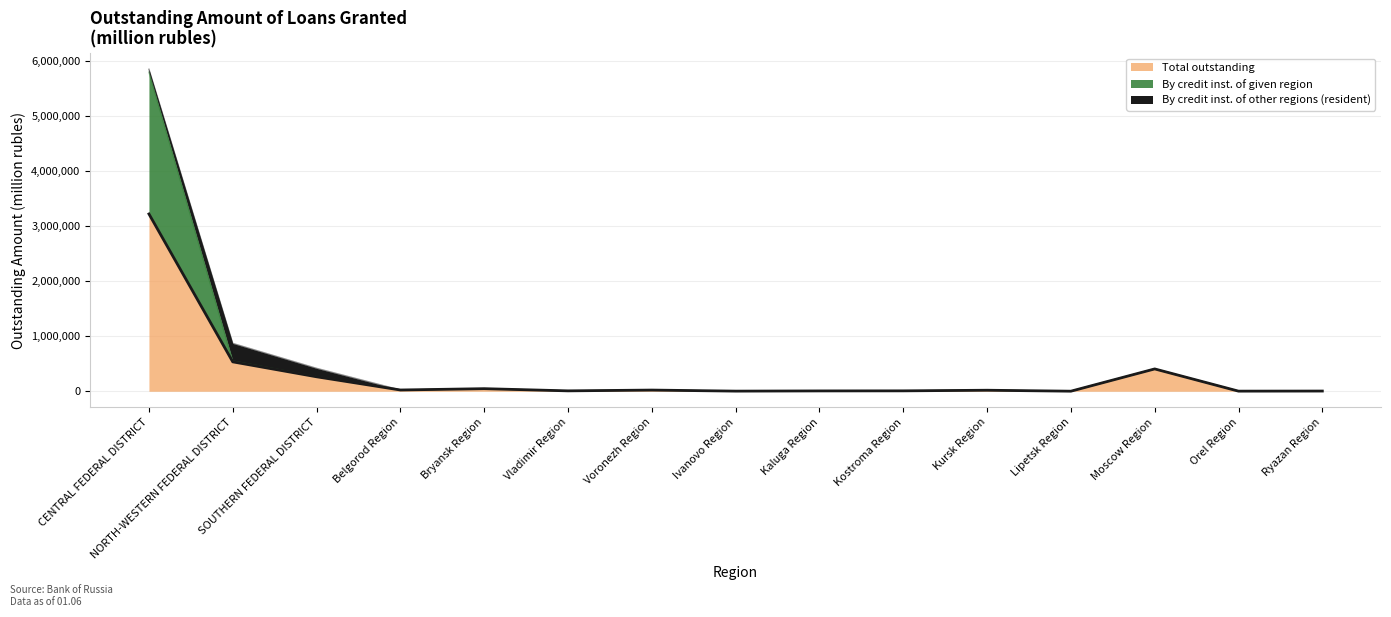

At how many categories does at least one series exceed 628268?

1